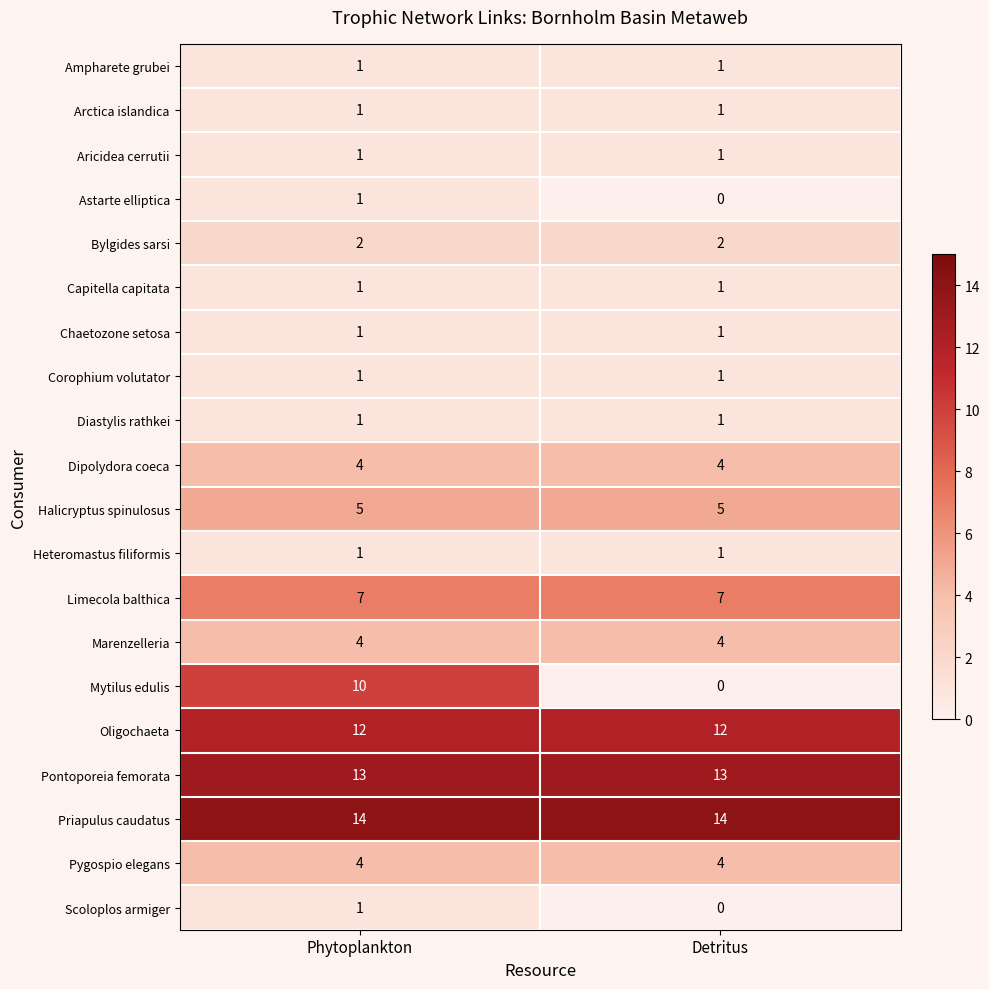

Which series has the widest spread of values?

Mytilus edulis